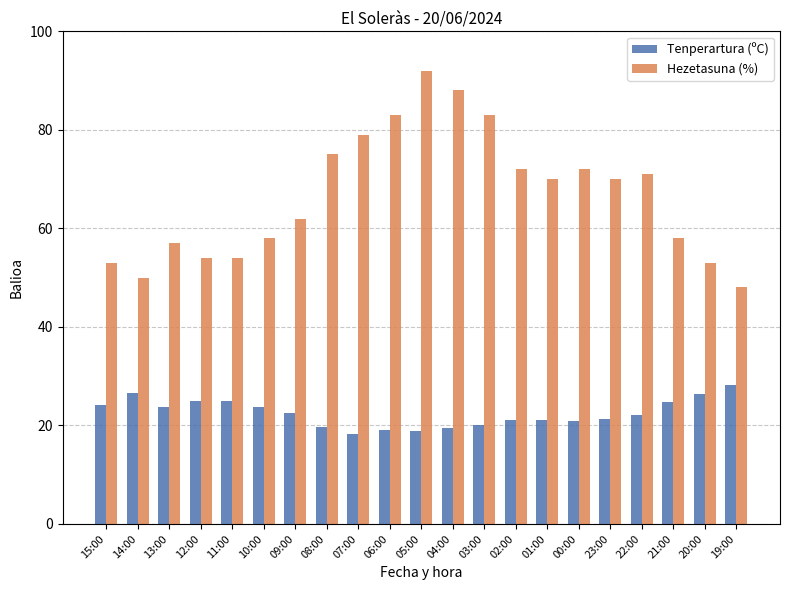

What is the sum of the Hezetasuna (%) values at 01:00 and 19:00?

118.0